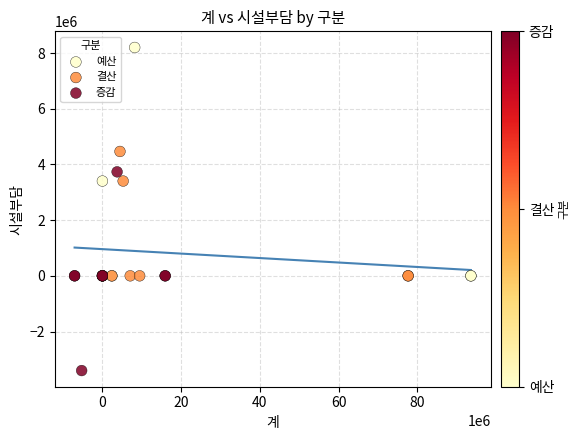

Which series reaches the maximum Y coordinate?

예산